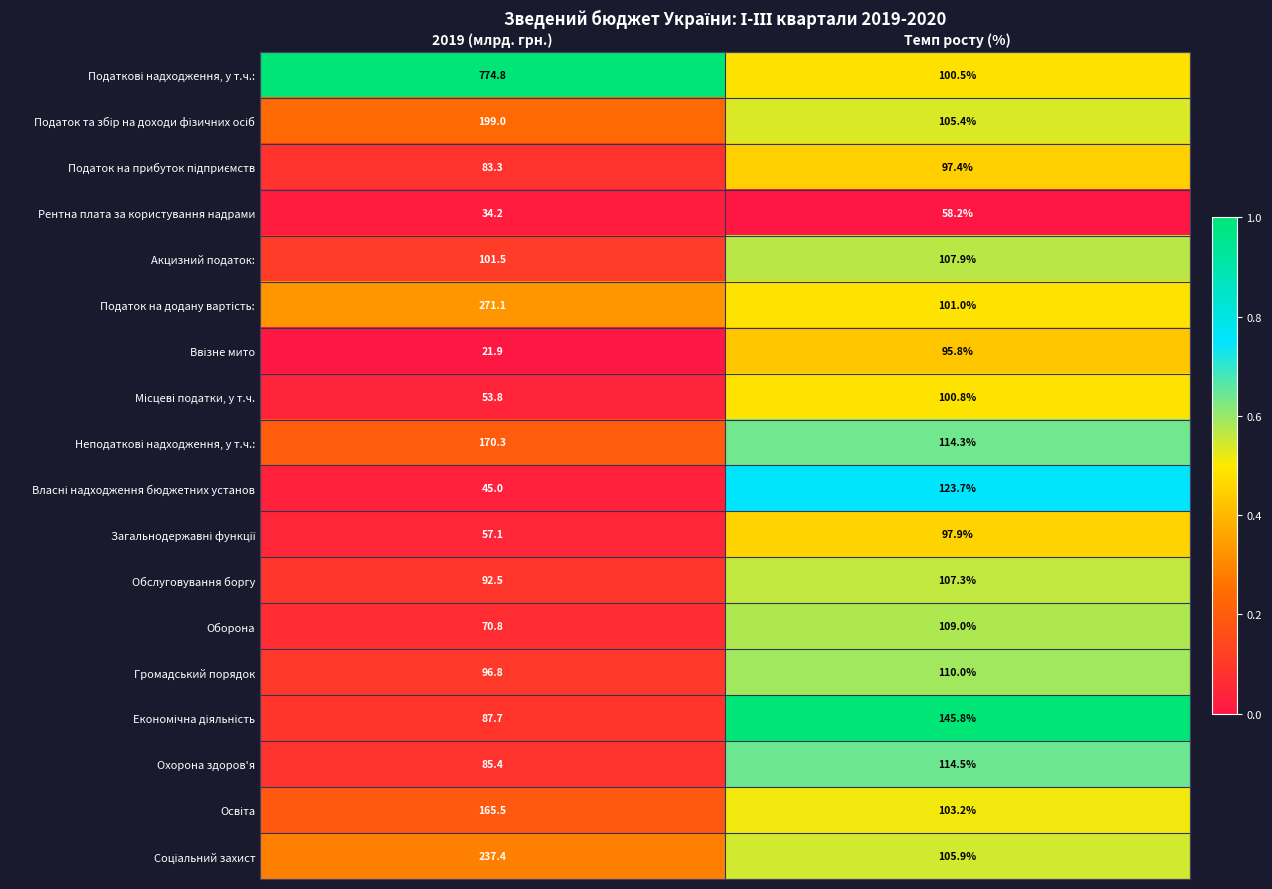

How many data points in Рентна плата за користування надрами are above 58?

1